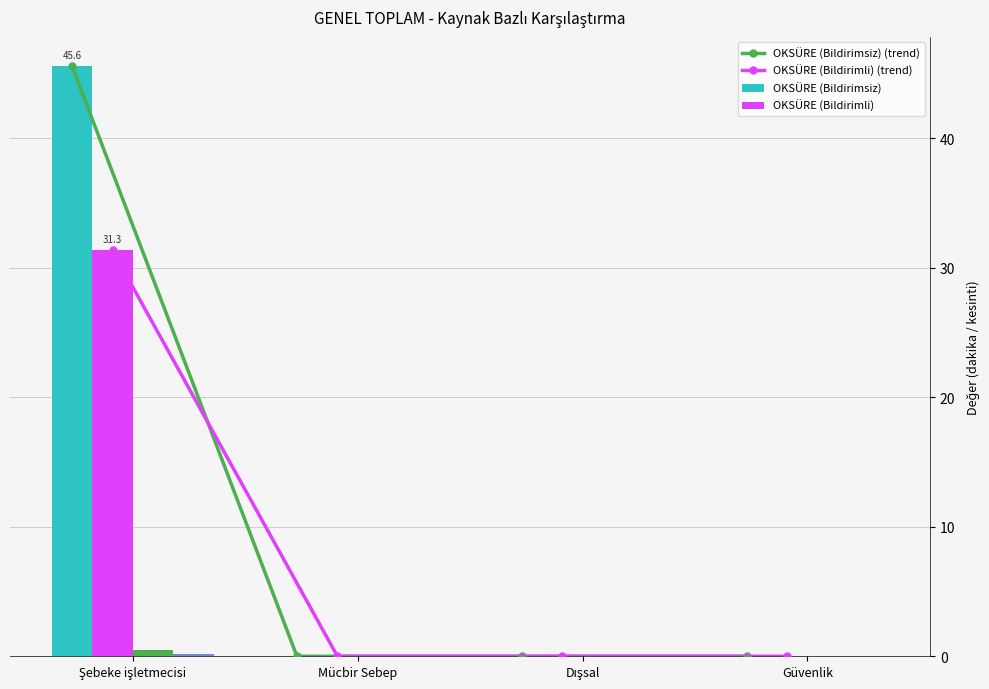

What is the highest value of the OKSIK (Bildirimli) series?

0.2